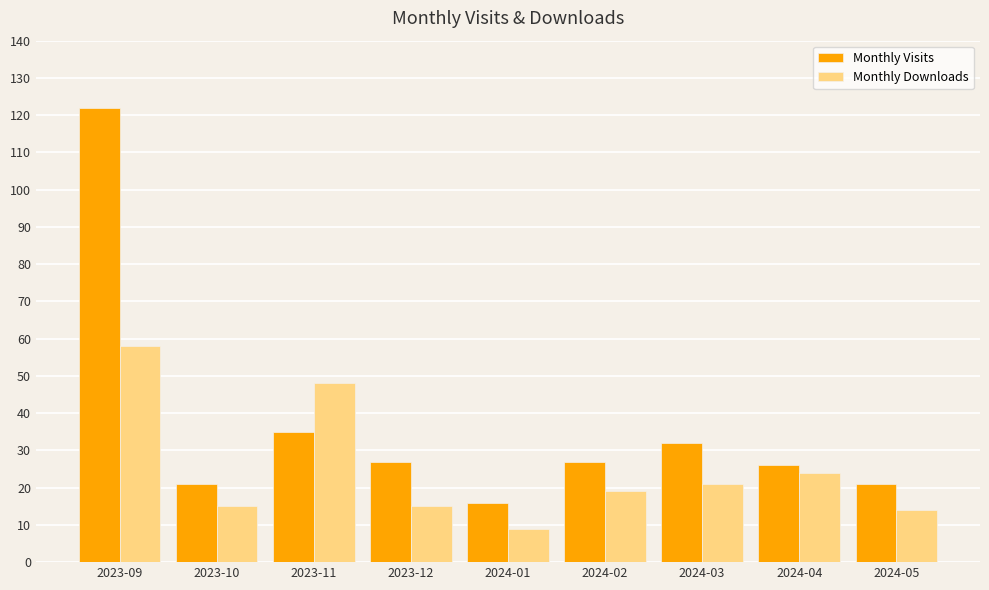

How many series are shown in this chart?

2